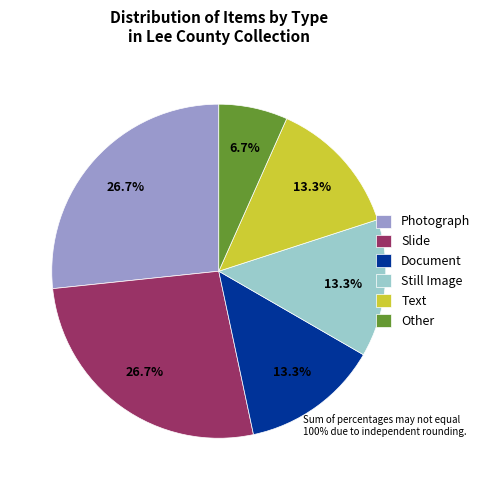

Approximately how many times larger is the value at Text compared to Photograph?

0.5